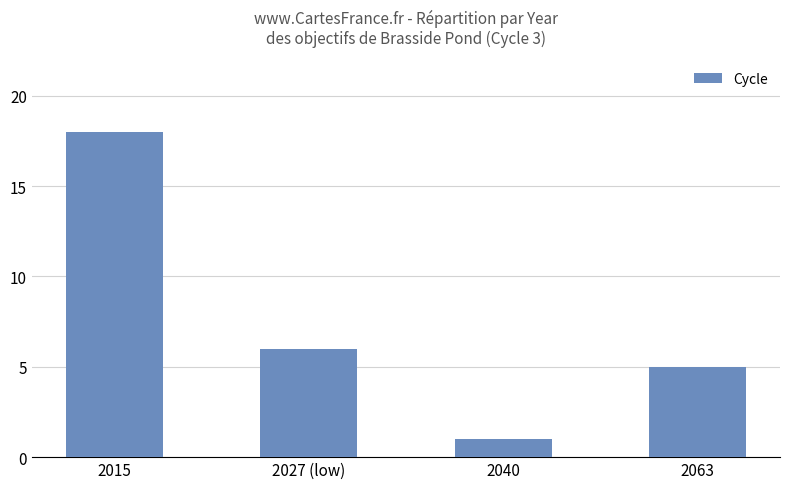

What is the label of the 2nd bar from the left?

2027 (low)